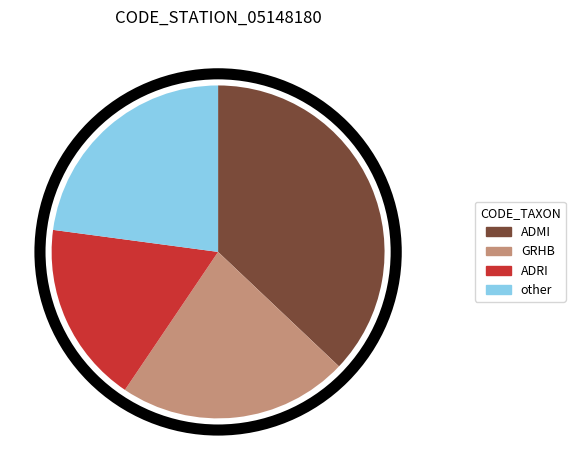

Which slice is the smallest?

ADRI